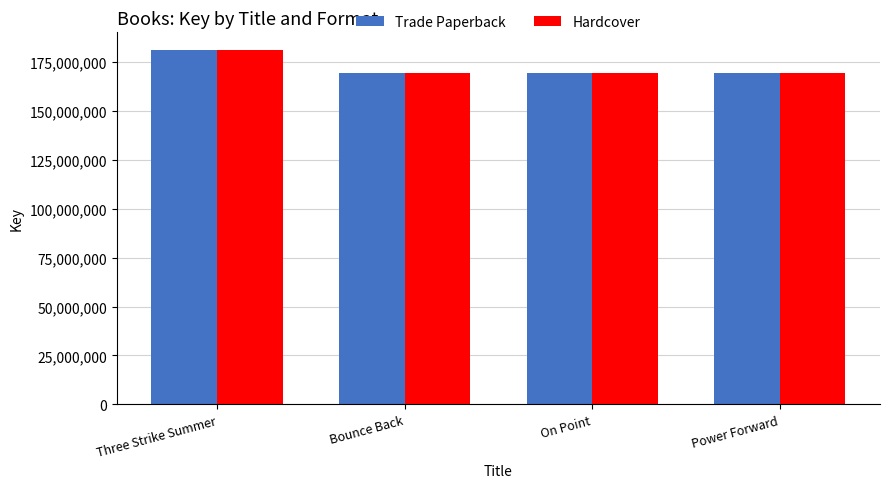

At how many categories does at least one series exceed 177322555?

1